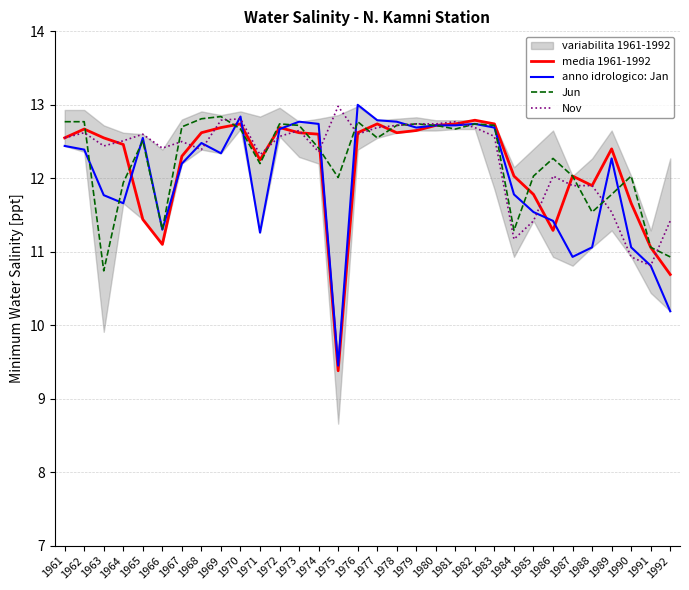

Which series has the largest total across all categories?

Nov